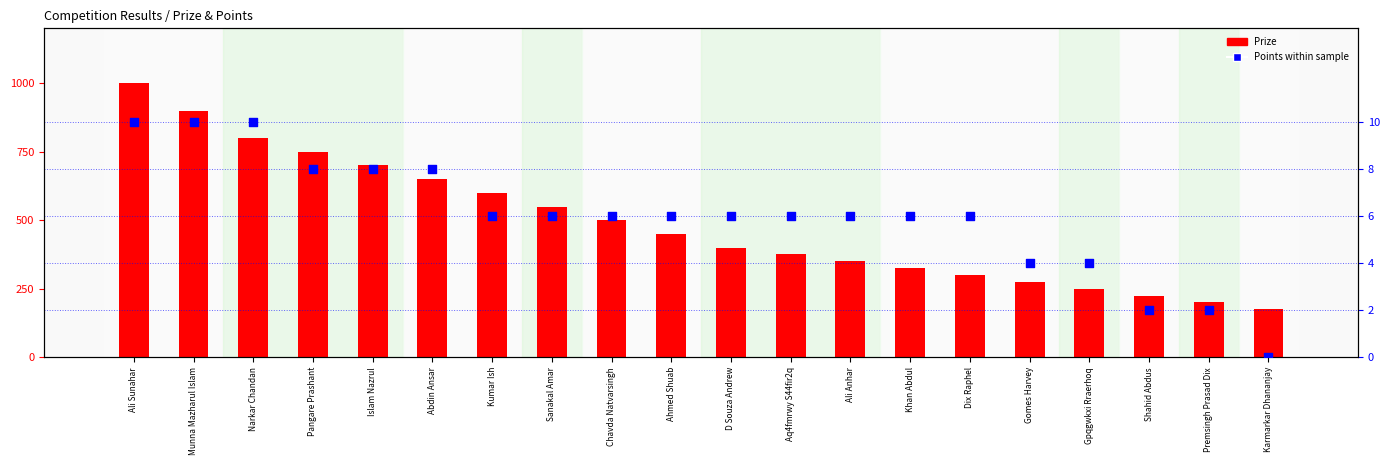

Which series contains the highest Y value?

Prize